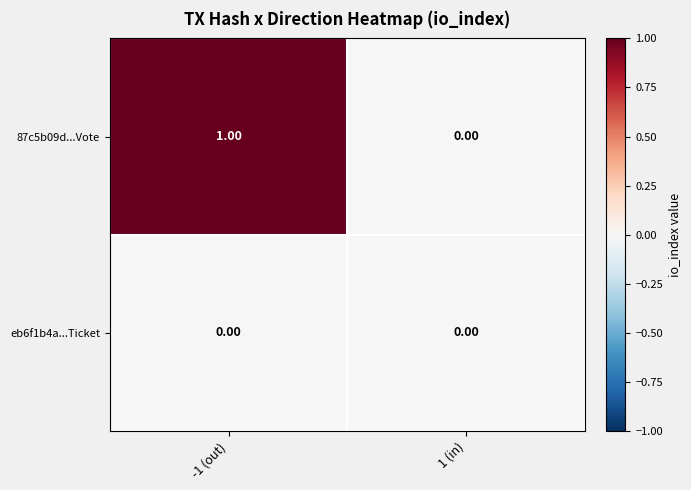

Which series has the largest total across all categories?

87c5b09d...Vote